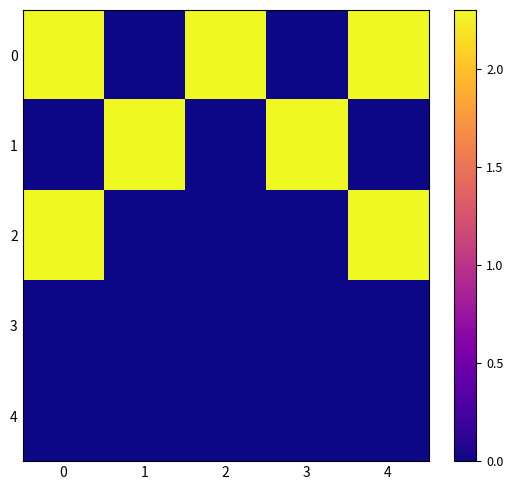

Reading left to right, transcribe all the data shown in this chart.

0: 0=2.3	1=0.0	2=2.3	3=0.0	4=2.3
1: 0=0.0	1=2.3	2=0.0	3=2.3	4=0.0
2: 0=2.3	1=0.0	2=0.0	3=0.0	4=2.3
3: 0=0.0	1=0.0	2=0.0	3=0.0	4=0.0
4: 0=0.0	1=0.0	2=0.0	3=0.0	4=0.0